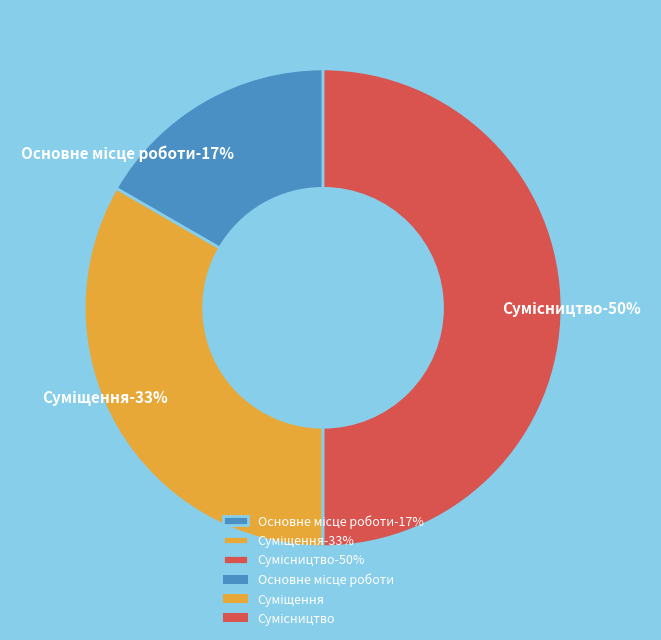

Which slice is the smallest?

Основне місце роботи